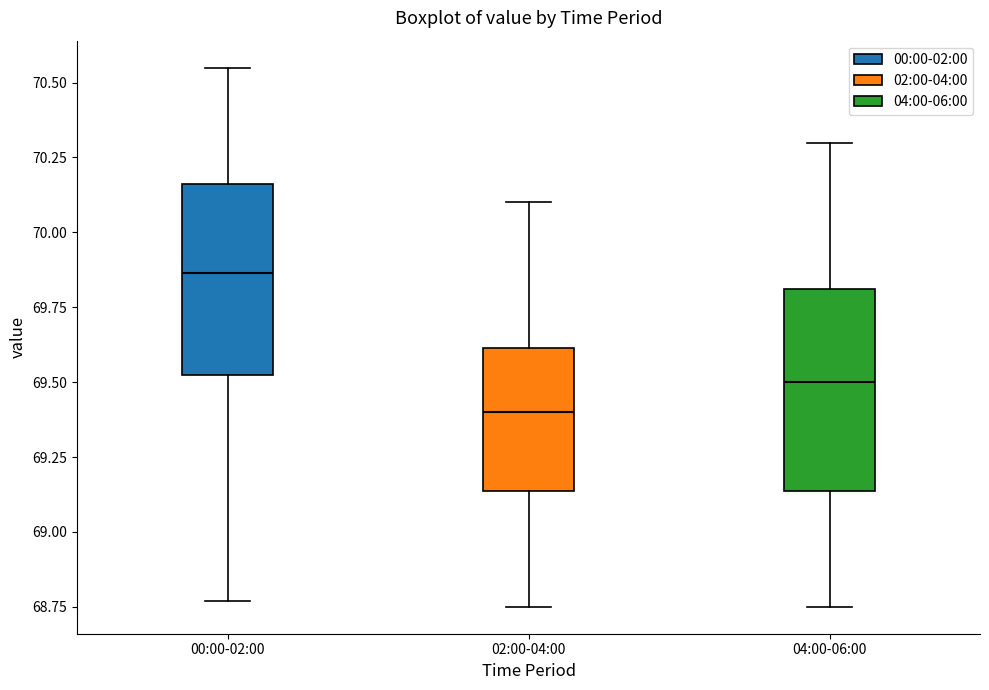

Which box has the lowest median line?

02:00-04:00